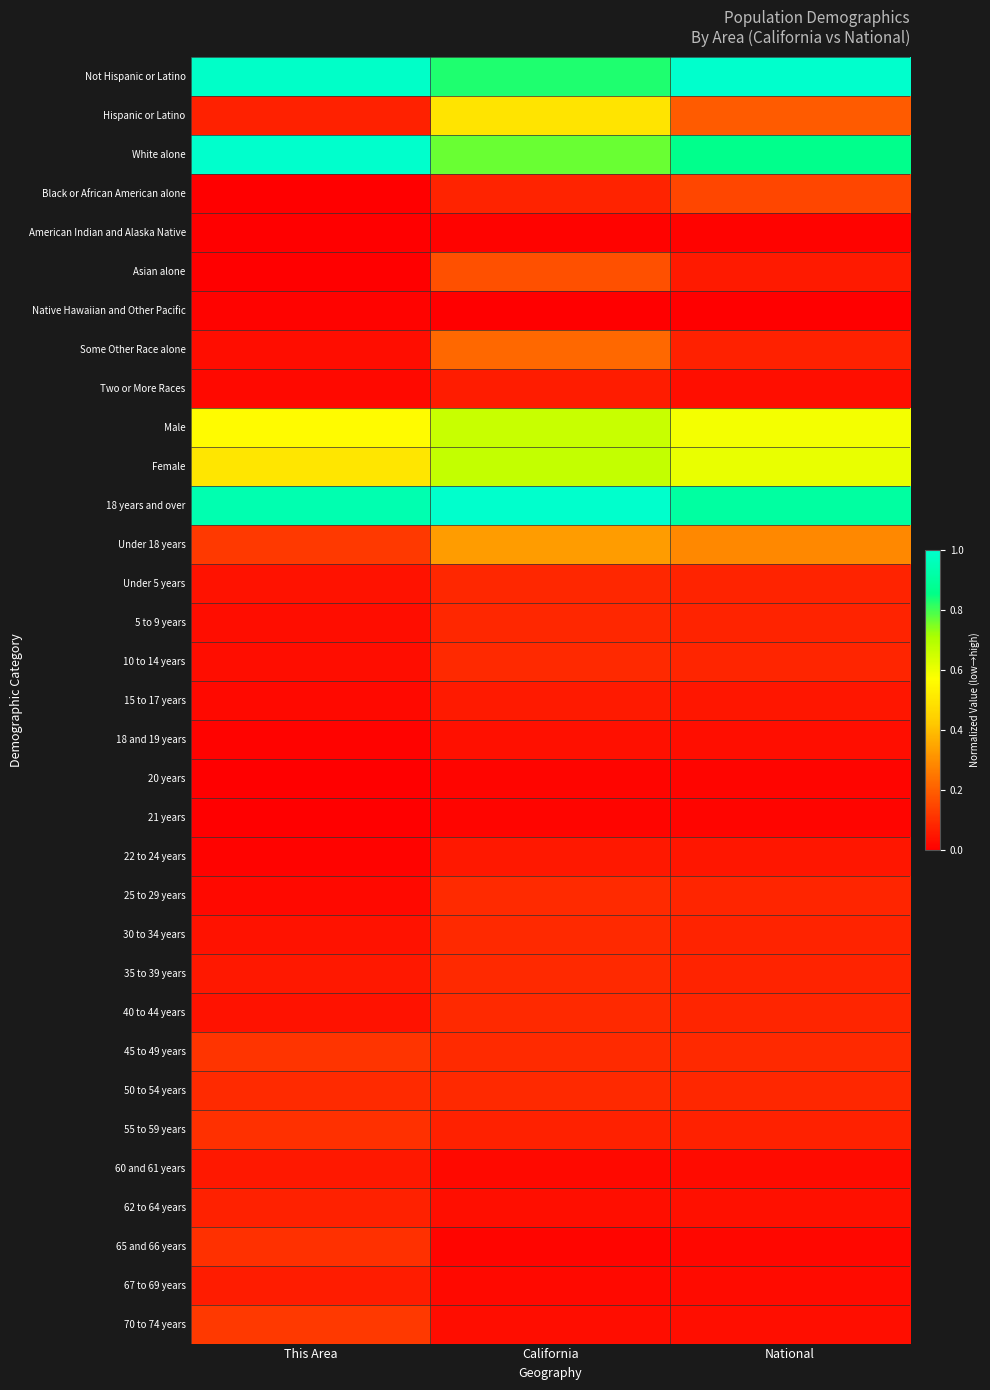

Rank the series at This Area from lowest to highest value.

Black or African American alone, American Indian and Alaska Native, Asian alone, 20 years, 21 years, Native Hawaiian and Other Pacific, 18 and 19 years, 22 to 24 years, Two or More Races, 15 to 17 years, 25 to 29 years, Some Other Race alone, 5 to 9 years, 10 to 14 years, Under 5 years, 30 to 34 years, 40 to 44 years, 35 to 39 years, 60 and 61 years, 67 to 69 years, Hispanic or Latino, 62 to 64 years, 50 to 54 years, 55 to 59 years, 65 and 66 years, 45 to 49 years, Under 18 years, 70 to 74 years, Female, Male, 18 years and over, Not Hispanic or Latino, White alone